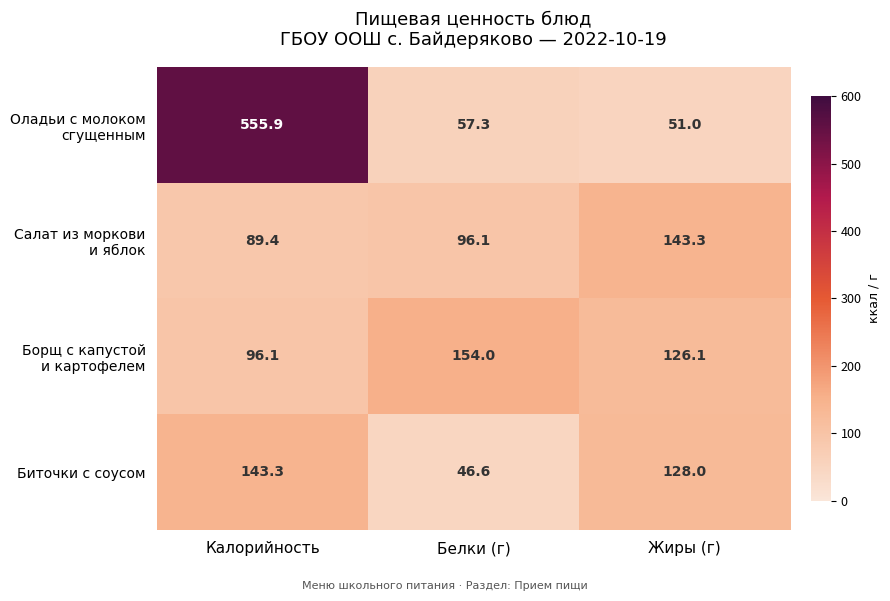

What is the greatest value displayed?

555.9